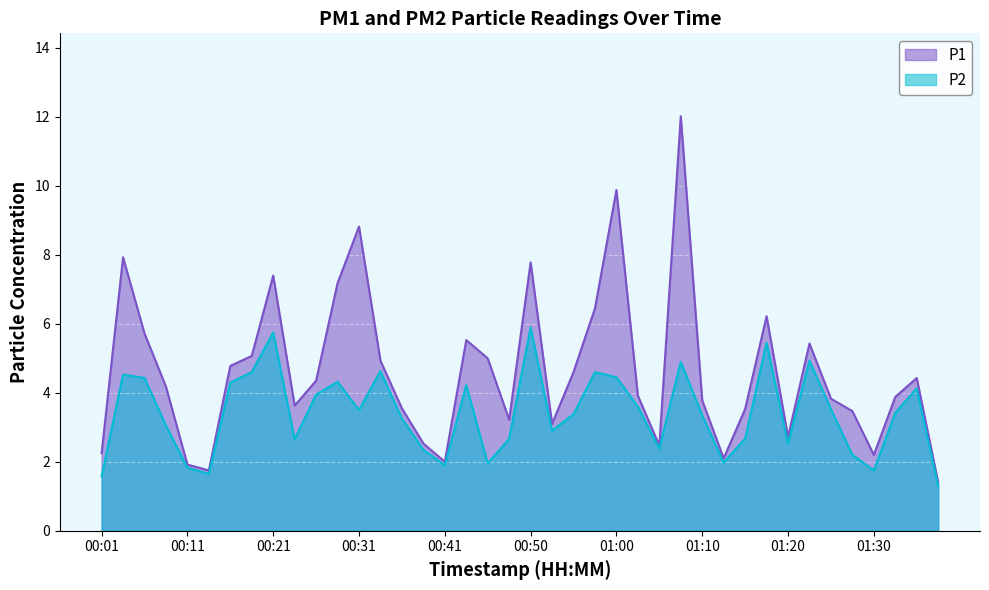

Which has a higher value, 00:28 or 00:38?

00:28